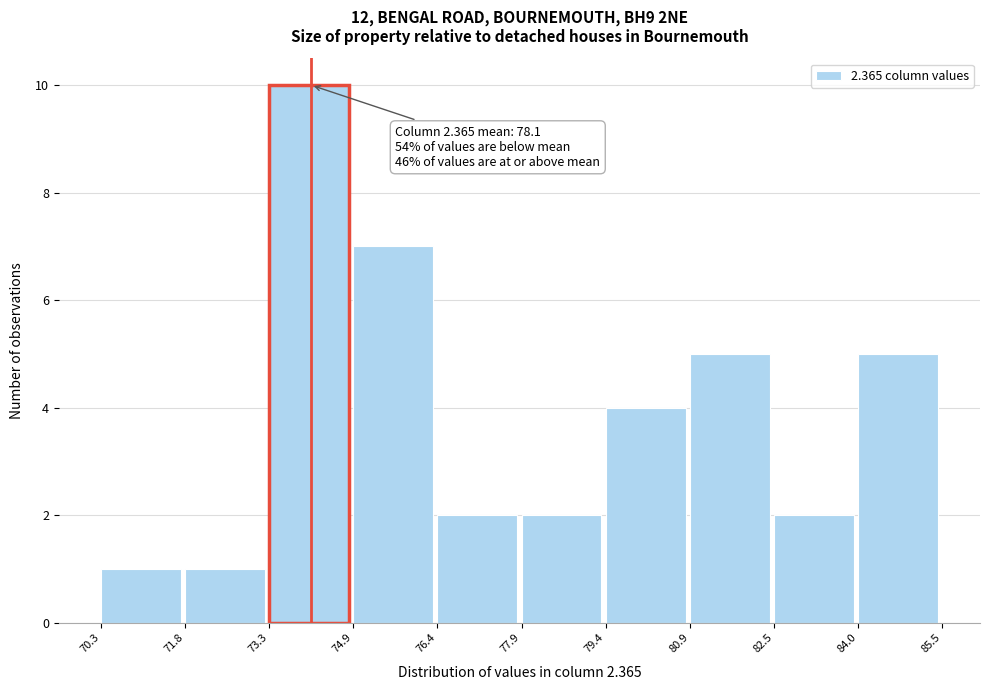

Which range on the x-axis has the tallest bar?

73.3 to 74.9